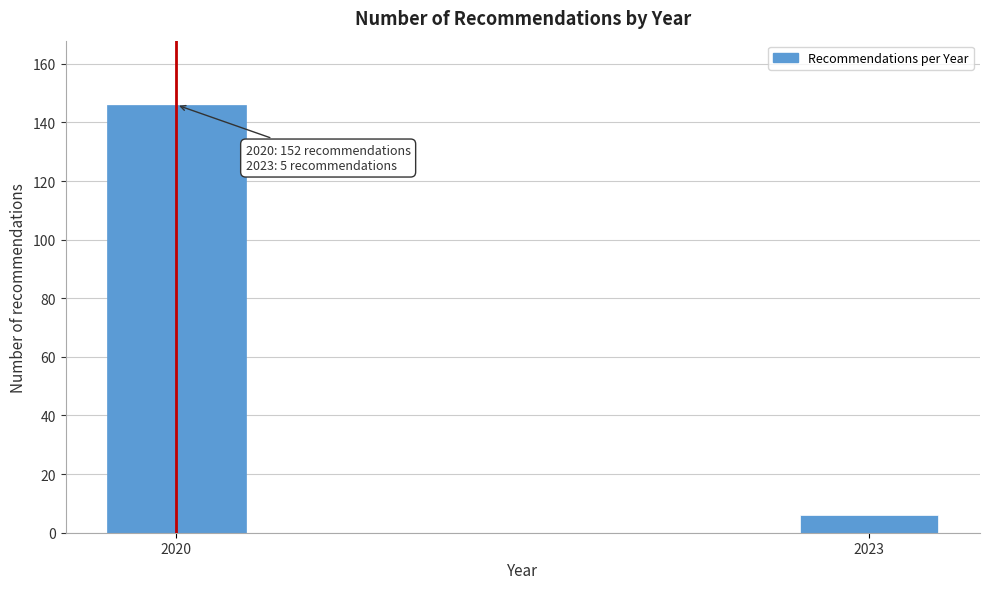

Reading right to left, what are all the values shown in this chart?

6	146